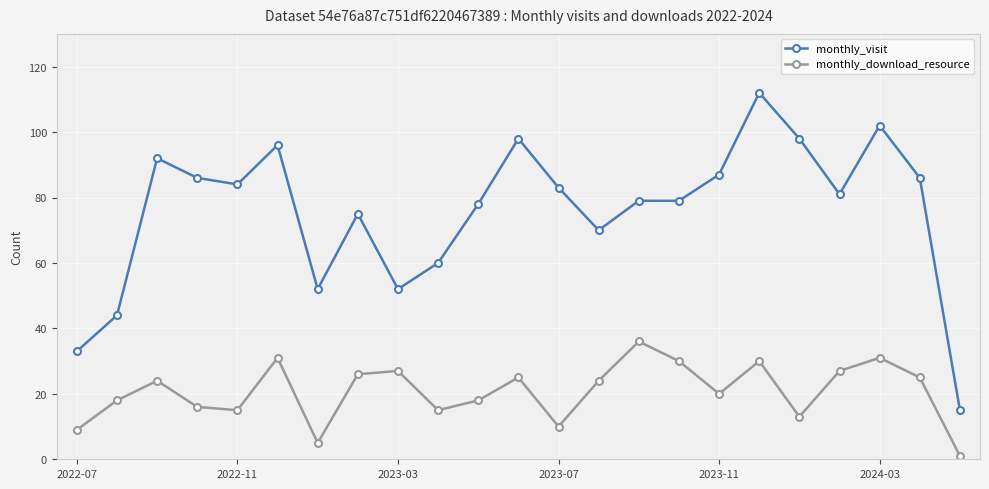

Which series has the largest range (max minus min)?

monthly_visit